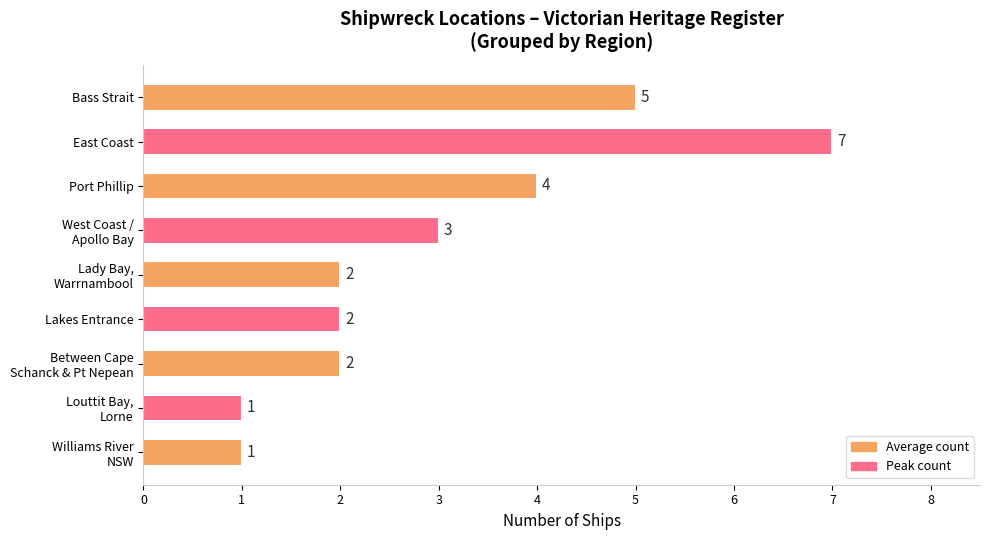

What is the value of the 9th bar from the top?

1